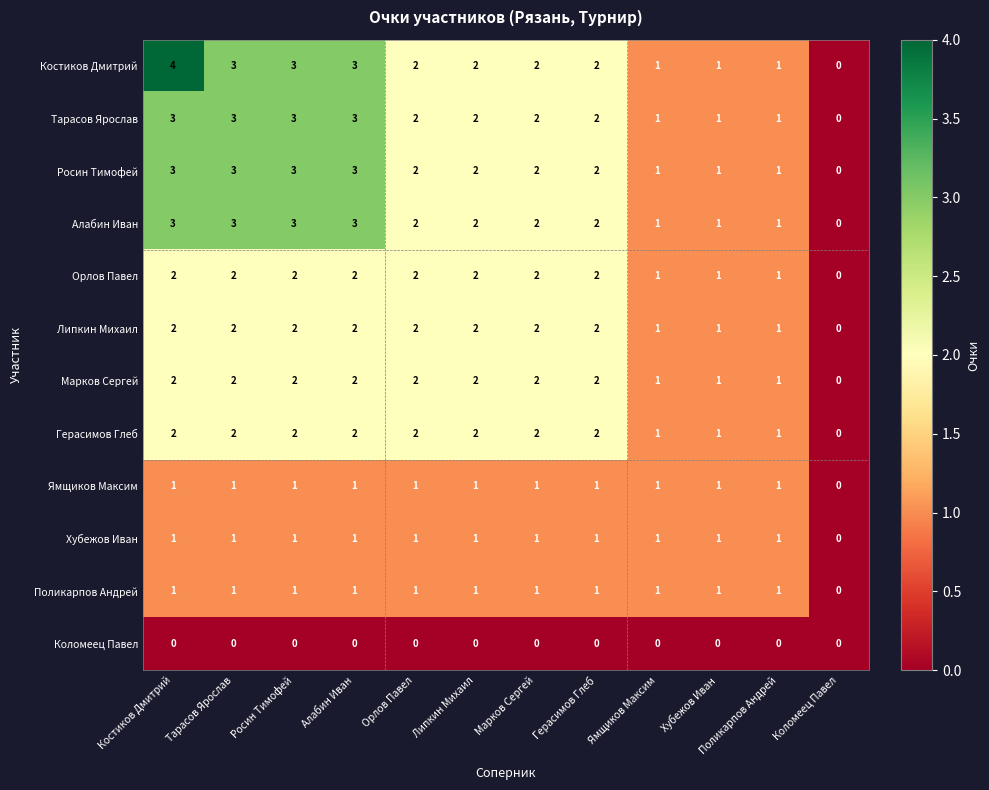

Count the number of categories in the chart.

12